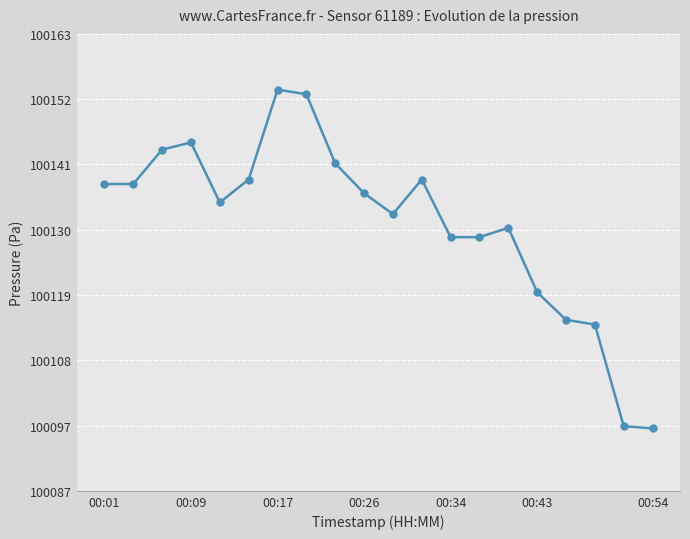

Does the chart have visible grid lines?

Yes